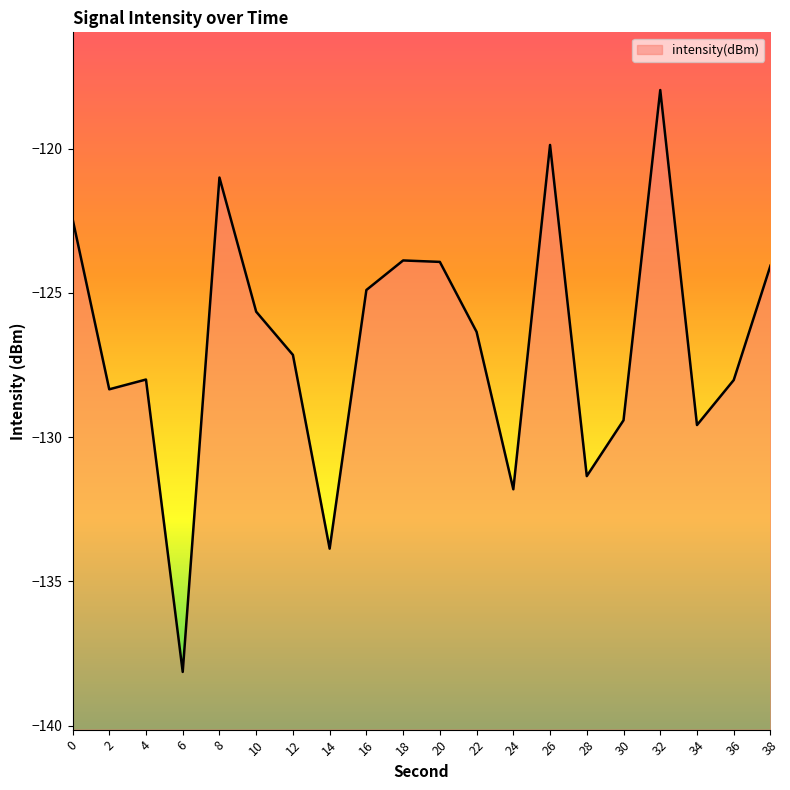

What is the average value?

-126.8